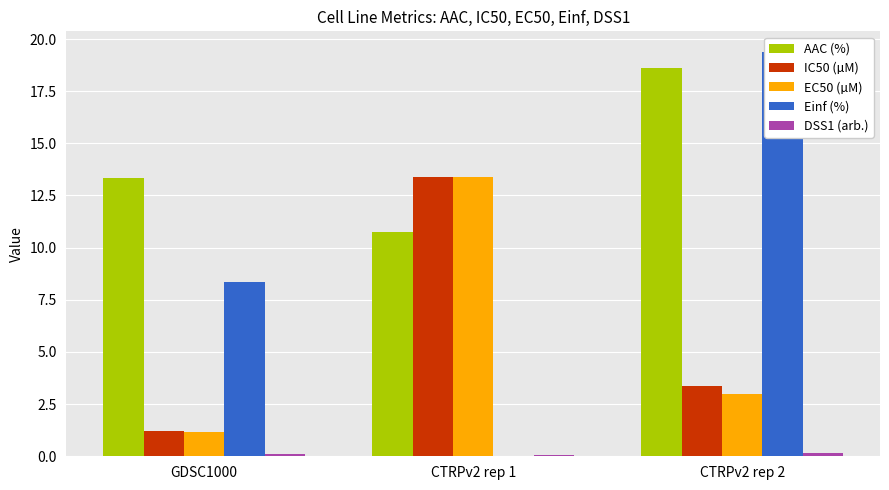

List the labels in order of Einf (%) value, smallest first.

CTRPv2 rep 1, GDSC1000, CTRPv2 rep 2